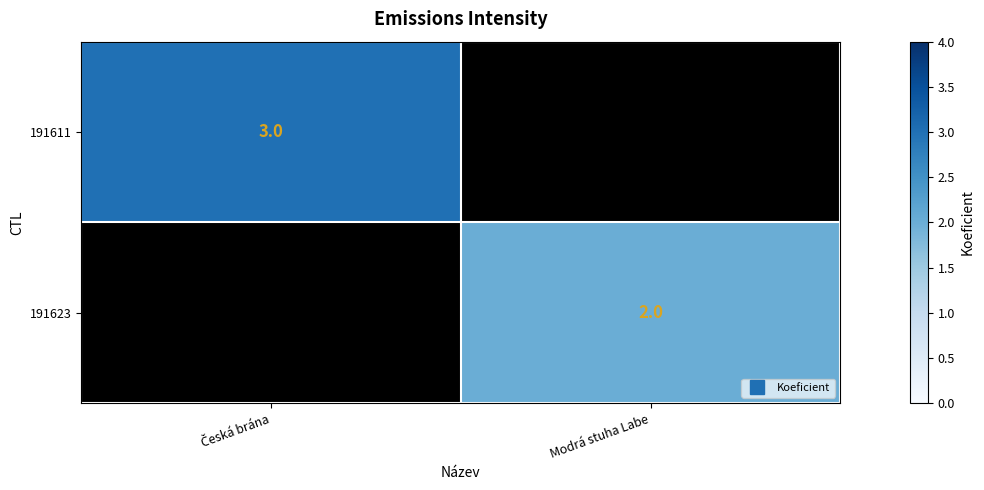

True or false: 191611 has a value of 1.2 at Česká brána.

False